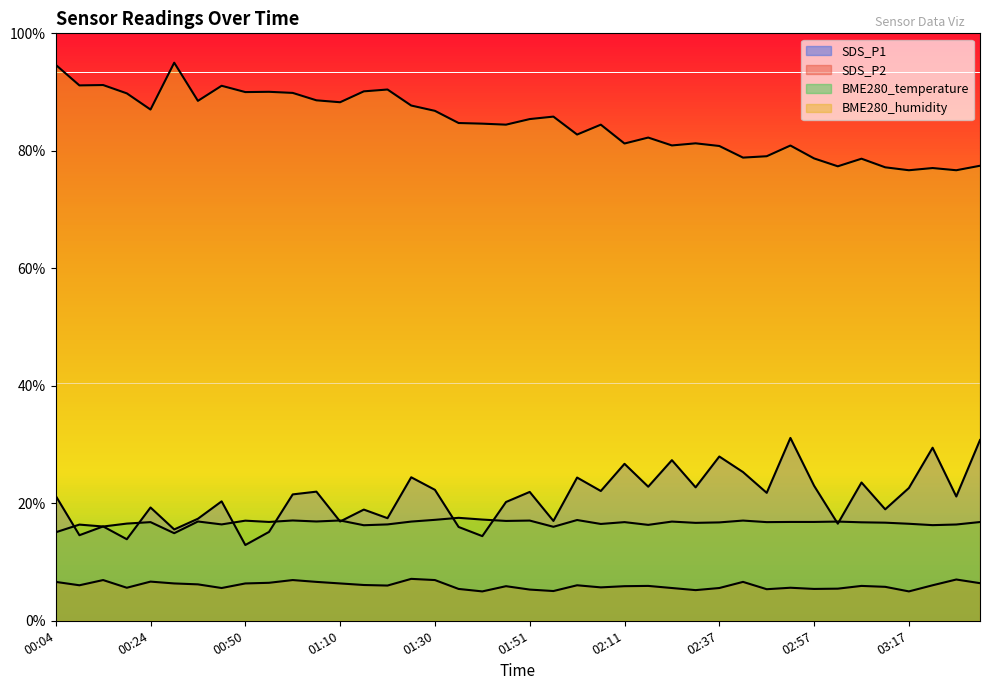

Which series changed the most between 01:45 and 02:16?

SDS_P1